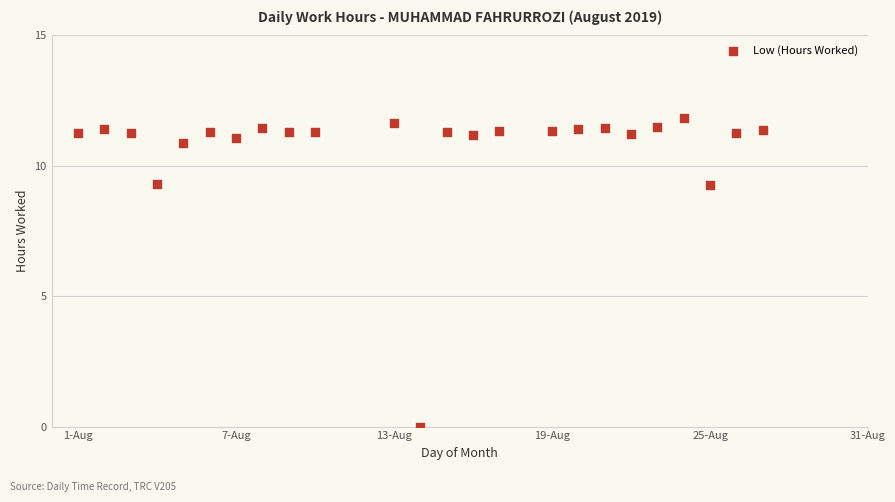

What is the range of Y values (max minus min)?

11.8